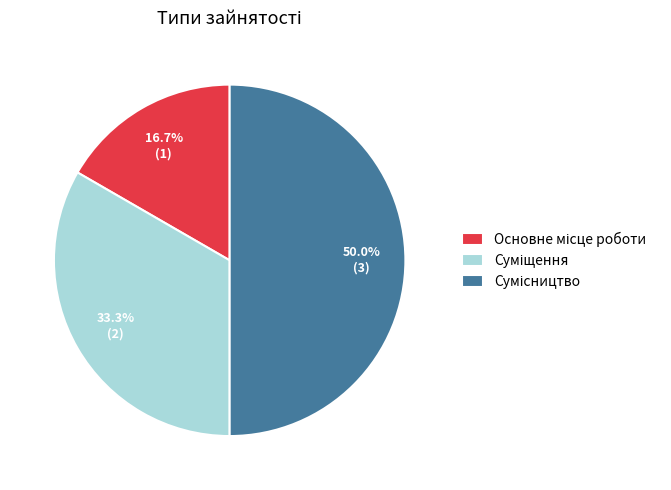

To the nearest percent, what is the difference between the Сумісництво and Суміщення slice percentages?

17%